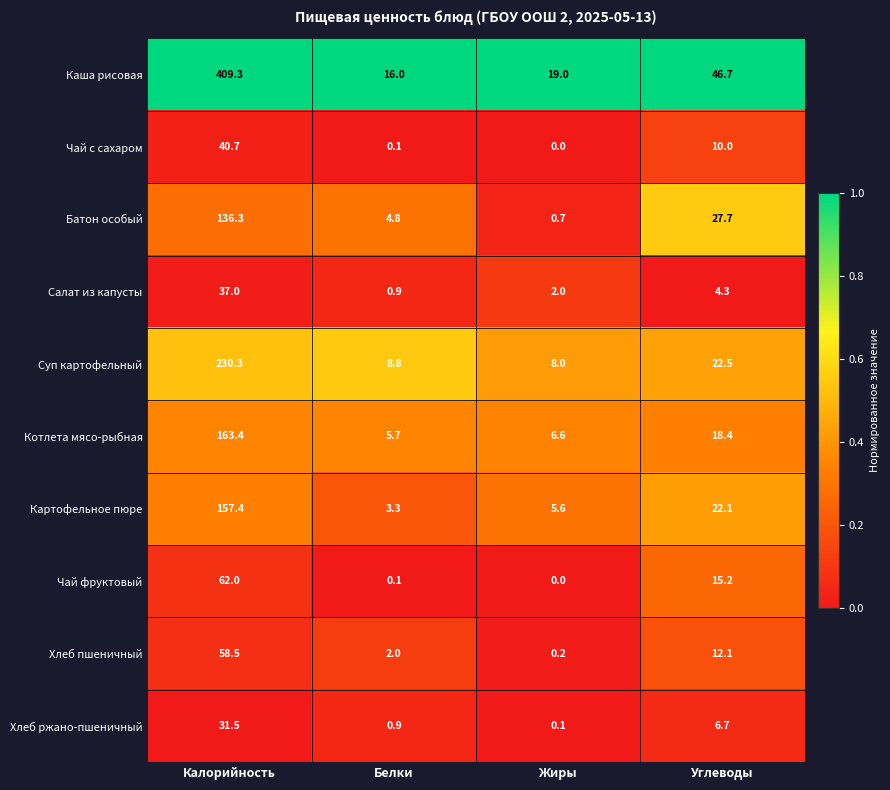

Which label corresponds to the smallest value in the chart?

Жиры